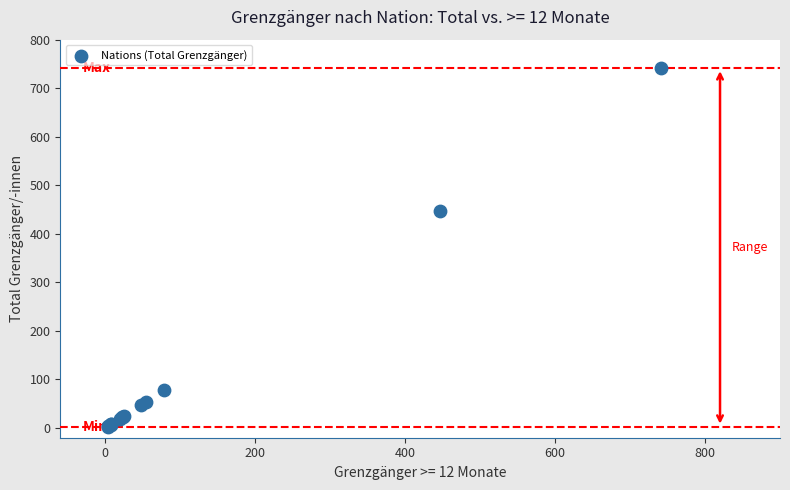

What Y value in the scatter plot is closest to 372?

447